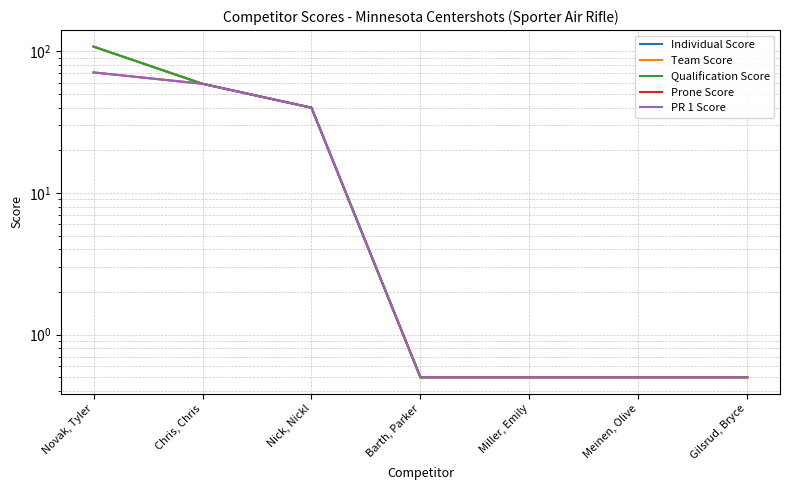

True or false: Individual Score and Qualification Score cross at least once.

False